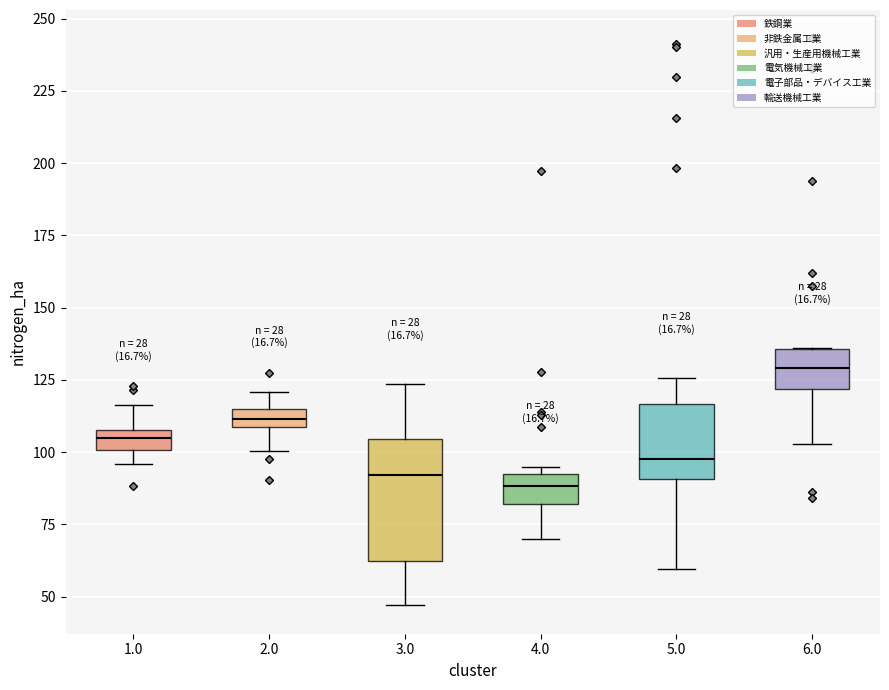

Where is the upper edge of the box at x = 5.0 on the y-axis? The values are not printed on the chart, so give them approximately, as read against the axis.

115